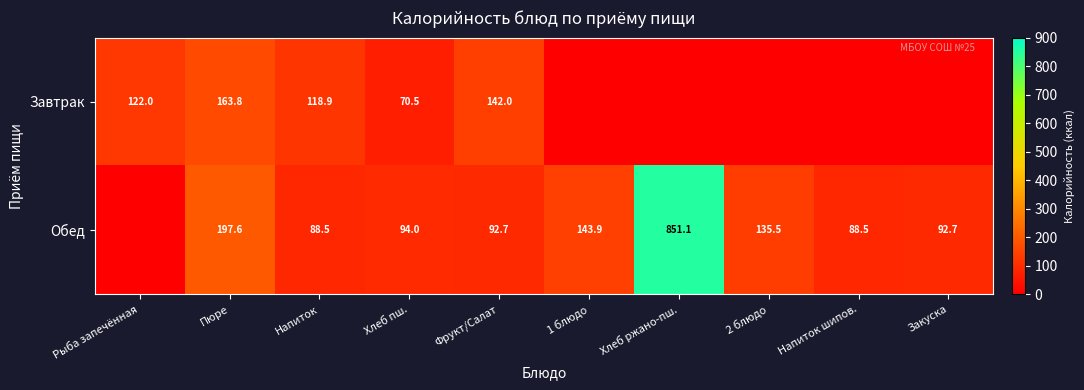

The value of Завтрак at Фрукт/Салат is 185.0. True or false?

False